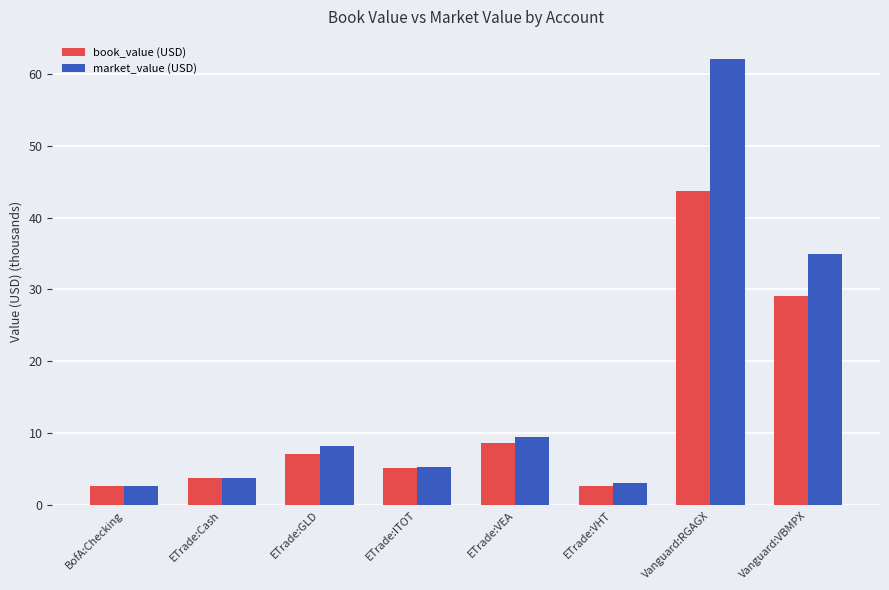

What is the value of the market_value (USD) bar at the 6th from the left?

3.1